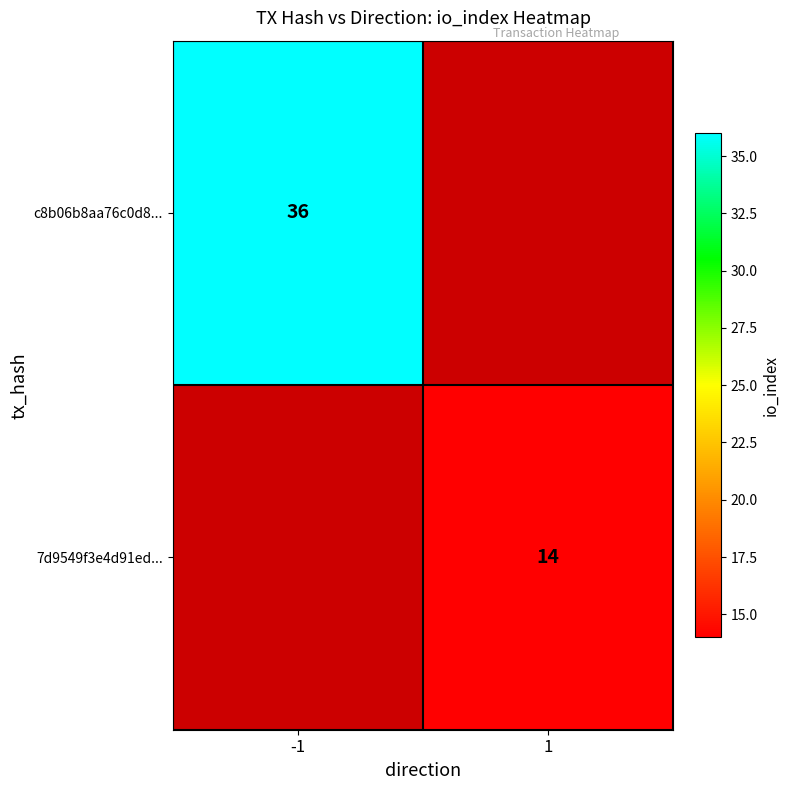

Is it true that c8b06b8aa76c0d8... equals 55 at -1?

False